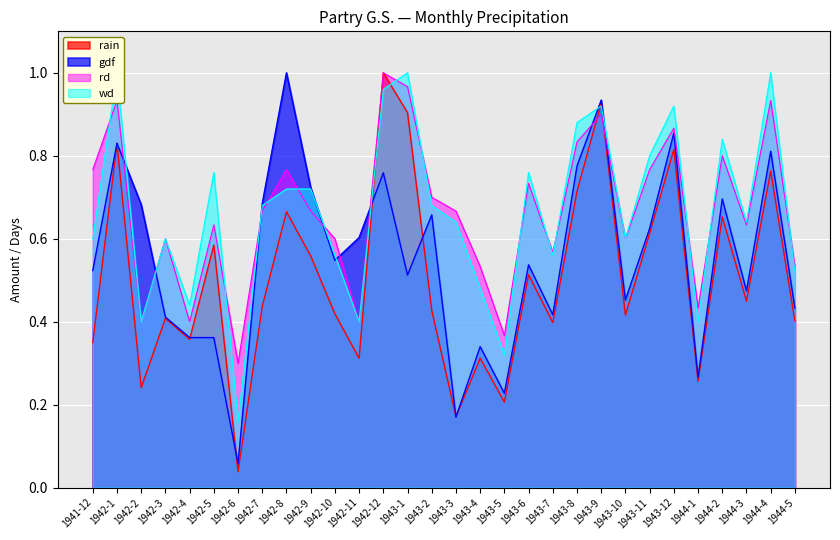

Rank the series at 1944-3 from lowest to highest value.

rain, gdf, rd, wd